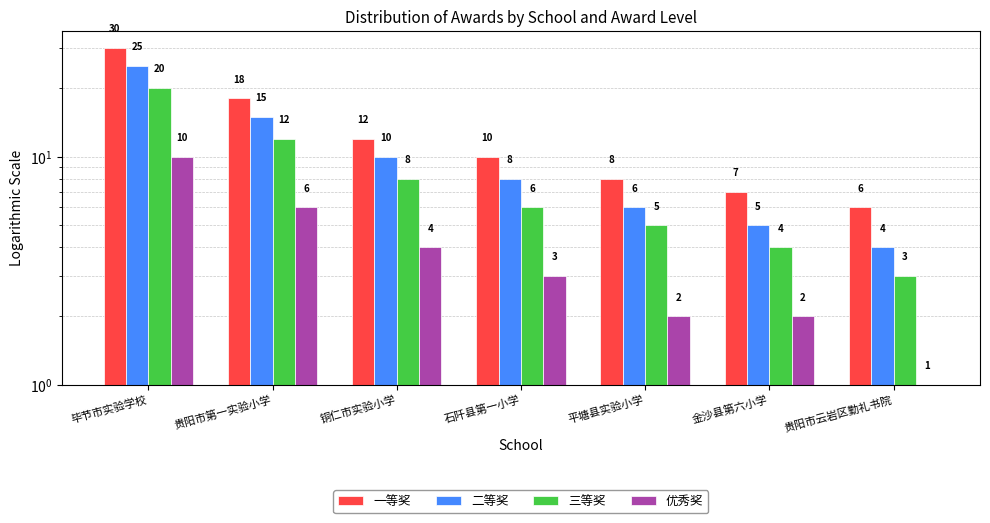

Where is 二等奖 nearest to the value 14?

贵阳市第一实验小学